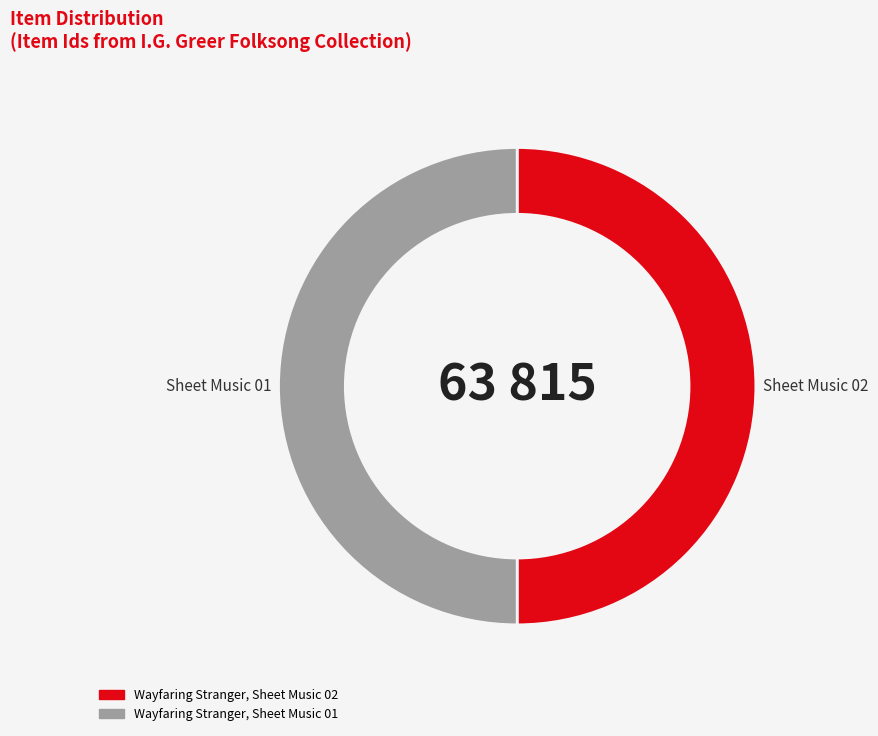

The Wayfaring Stranger, Sheet Music 02 slice represents 61% of the pie. True or false?

False